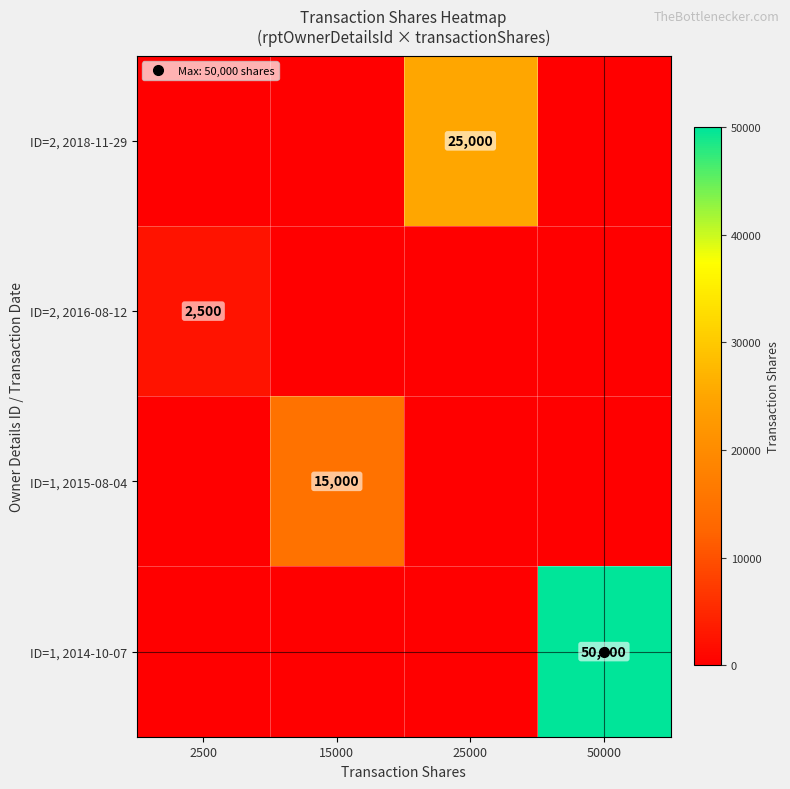

Which category has the lowest value across all series?

2500